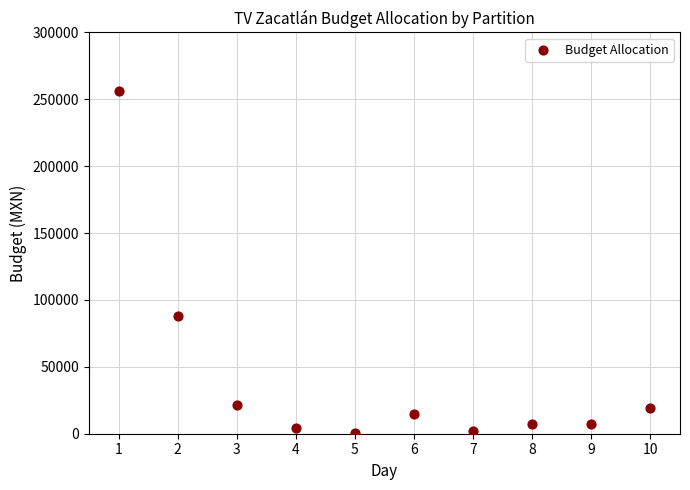

What Y value in the scatter plot is closest to 128090?

88102.0